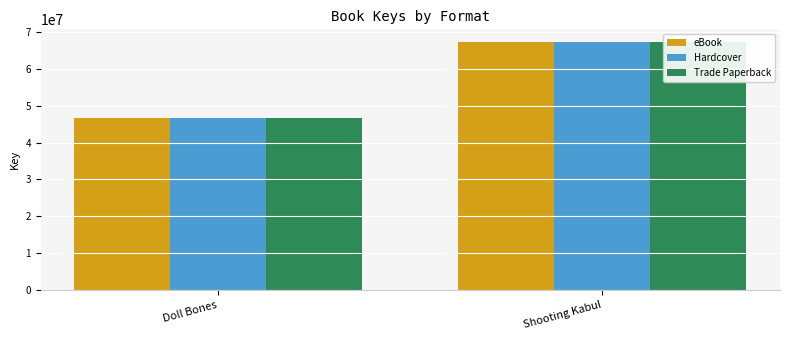

What is the label of the 2nd bar from the right?

Doll Bones